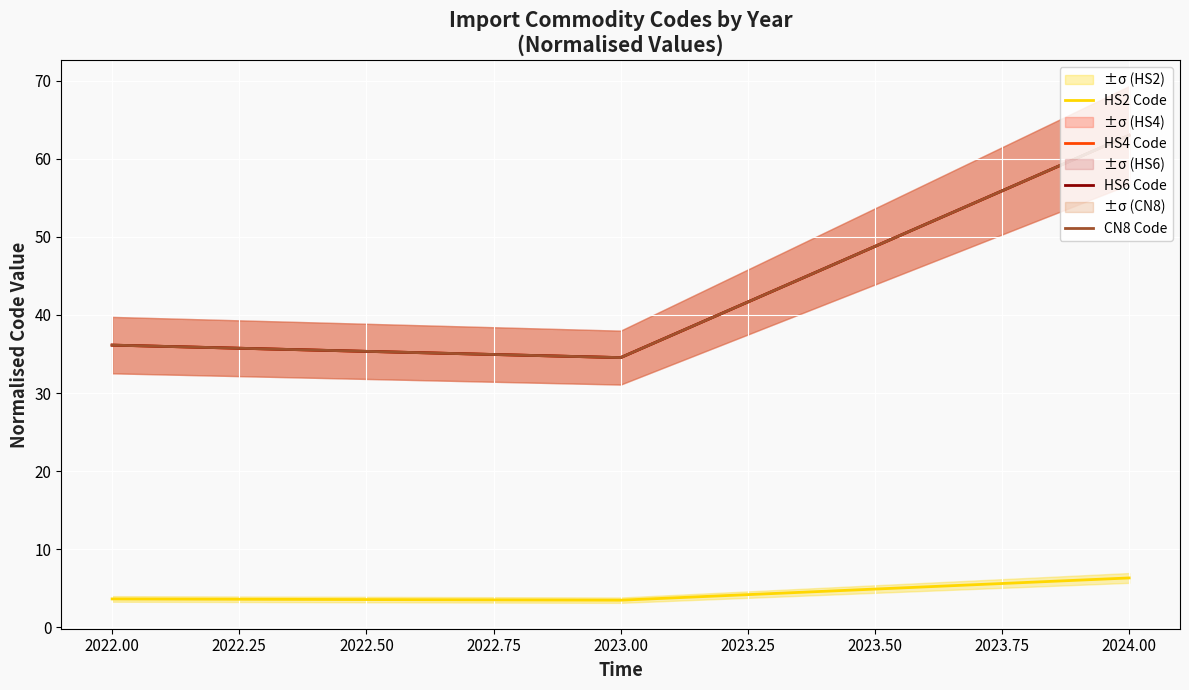

Rank the categories by CN8 Code value from lowest to highest.

2023.00, 2022.00, 2024.00